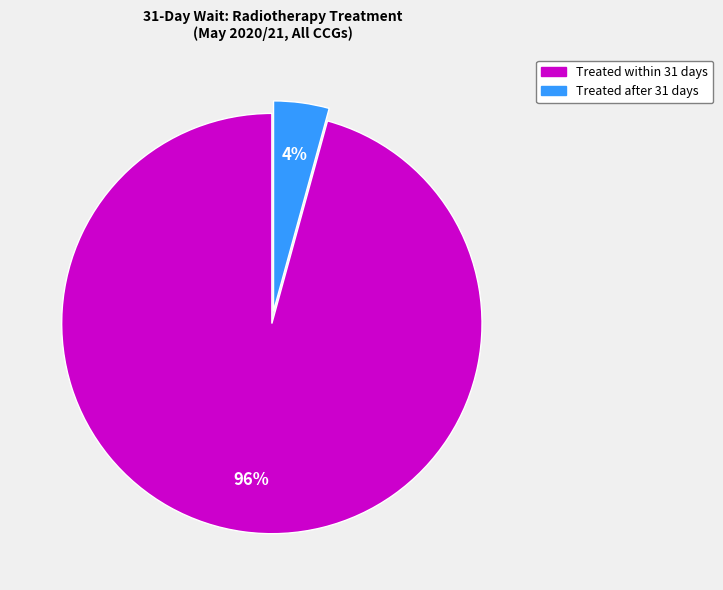

Does any single category account for the majority?

Yes